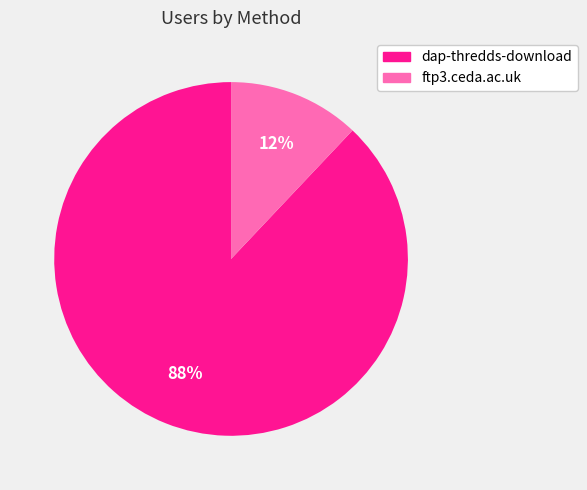

To the nearest percent, what percentage of the pie is ftp3.ceda.ac.uk?

12%